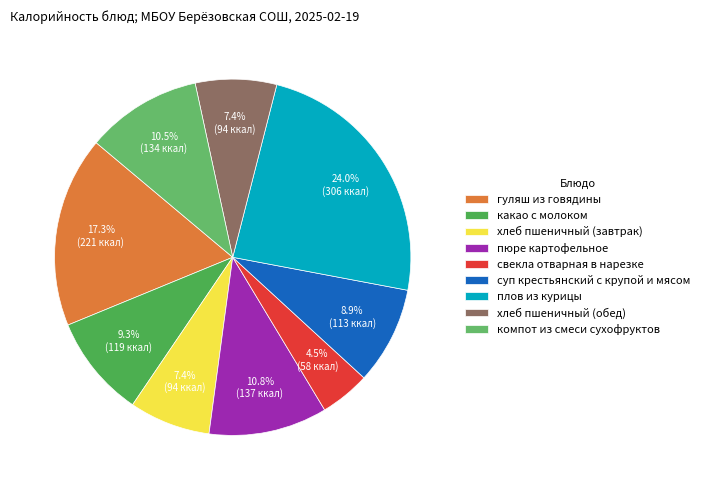

Combined, do свекла отварная в нарезке and хлеб пшеничный (обед) account for over 50%?

No